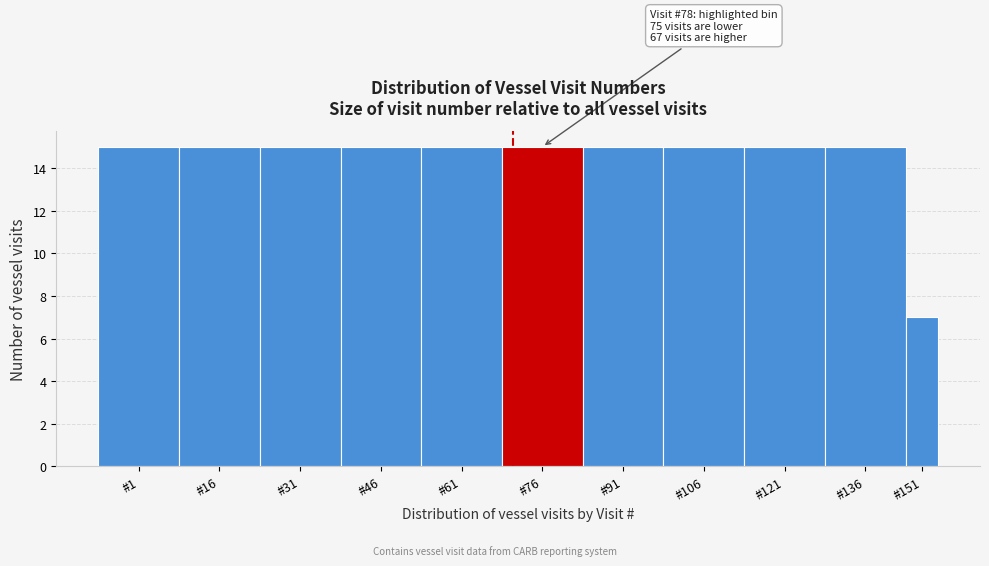

Reading left to right, transcribe all the data shown in this chart.

#1=15	#16=15	#31=15	#46=15	#61=15	#76=15	#91=15	#106=15	#121=15	#136=15	#151=7